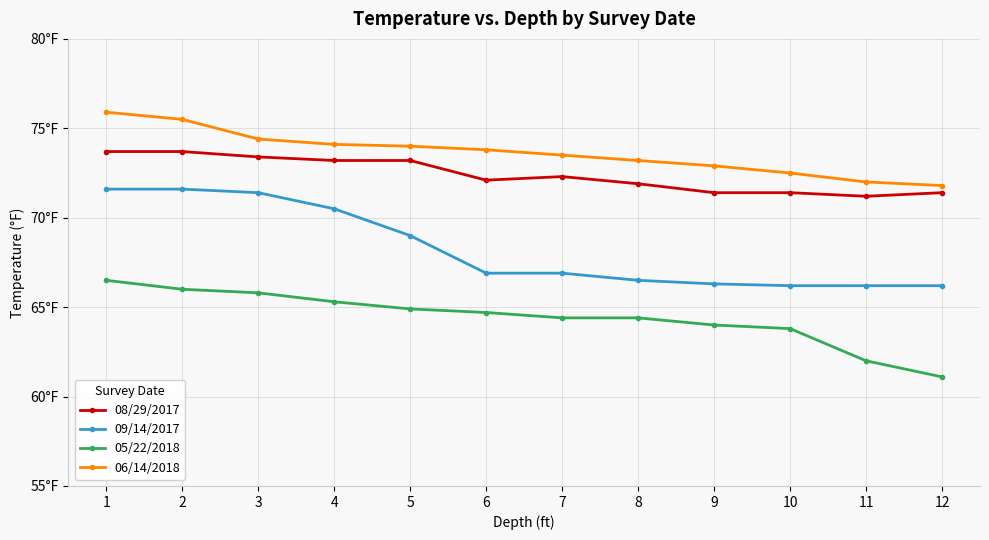

At which label does 08/29/2017 first exceed 72?

1